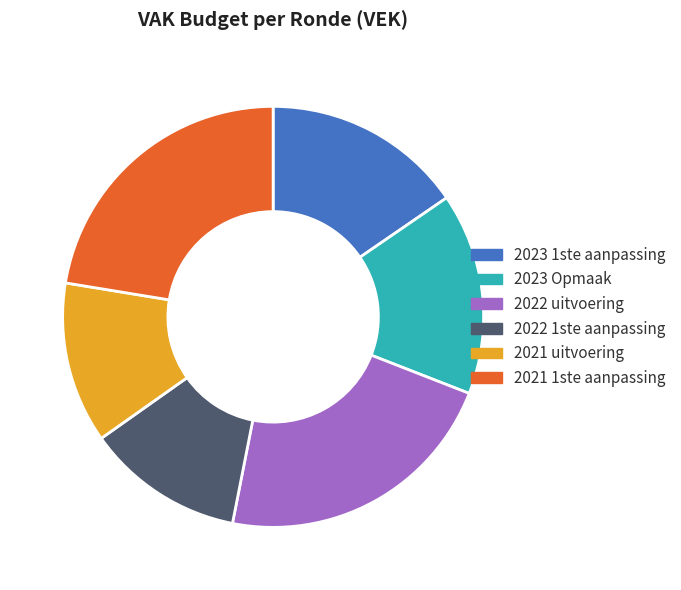

How many slices are in this pie chart?

6